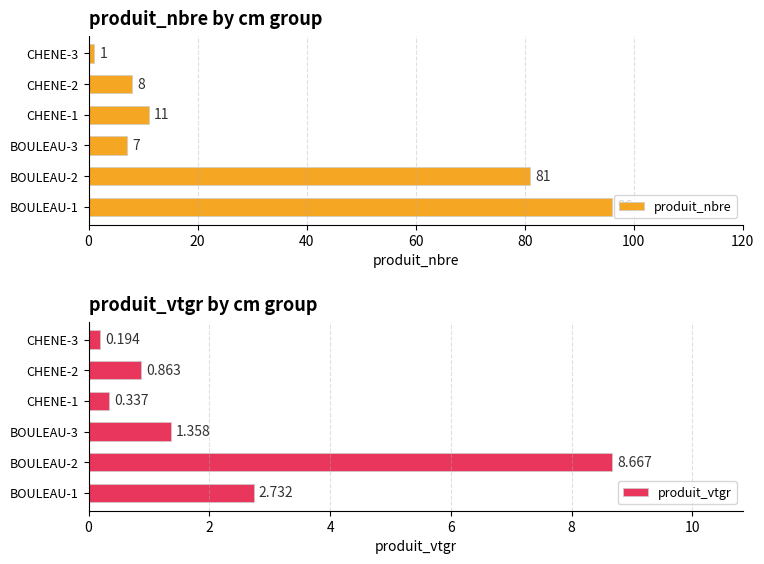

Which category has the lowest value in the produit_nbre series?

CHENE-3